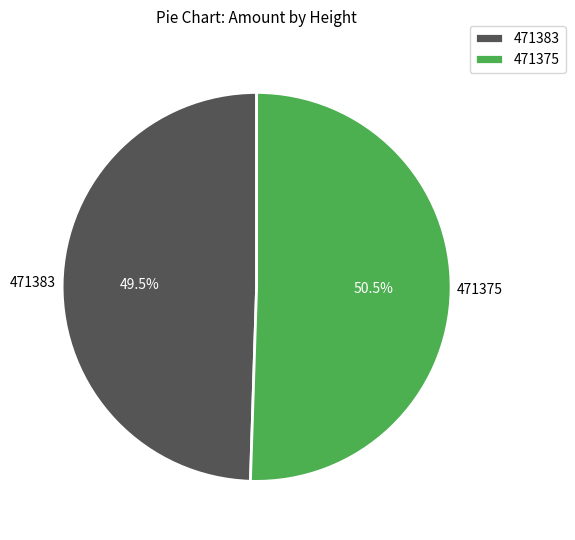

Count the number of slices in the pie.

2